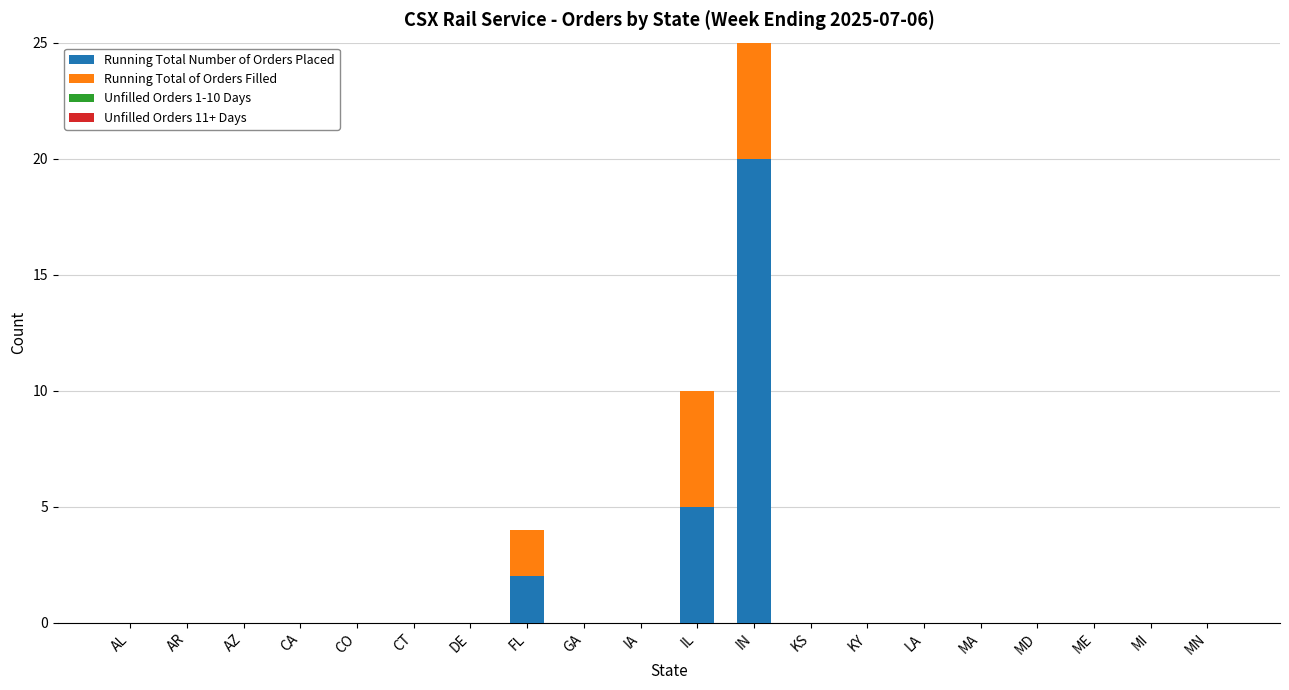

What is the label of the 13th bar from the right?

FL